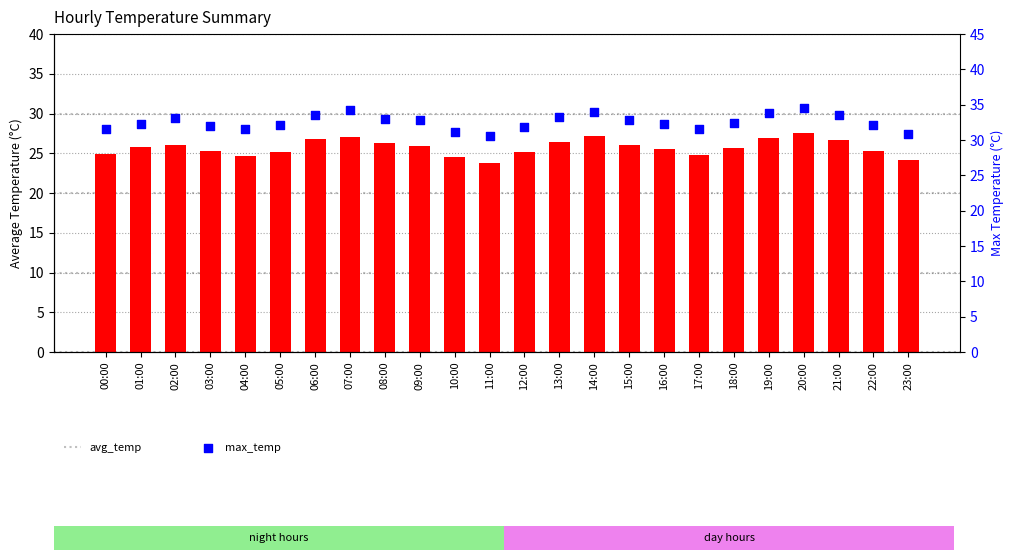

Which series reaches the minimum Y coordinate?

avg_temp